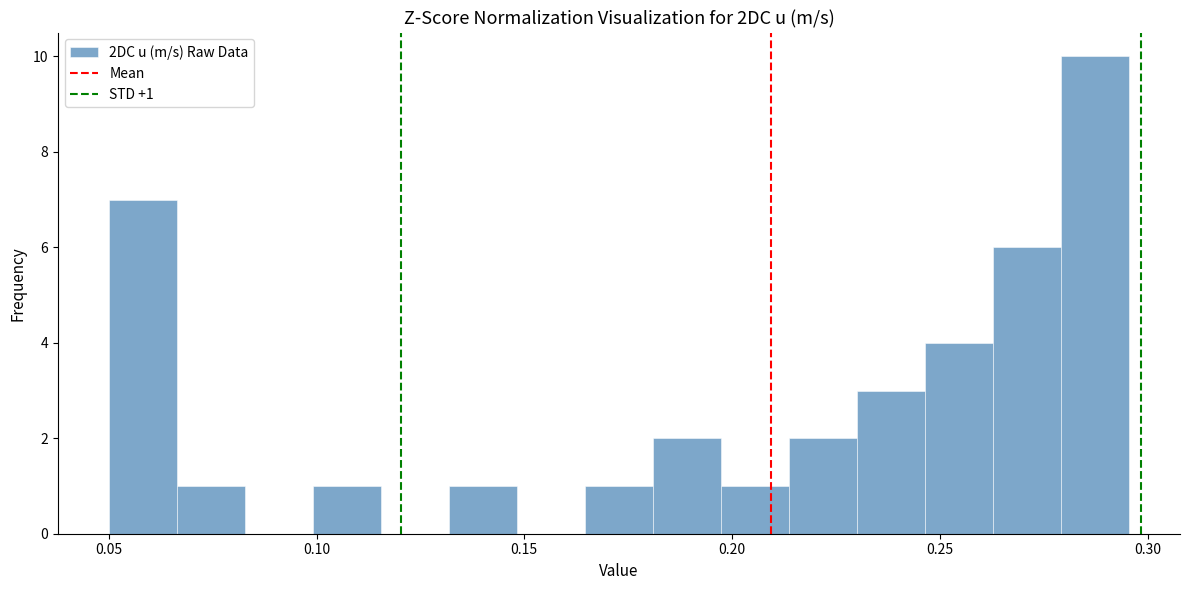

Read against the x-axis, roughly where is the centre of the tallest bar?

0.285